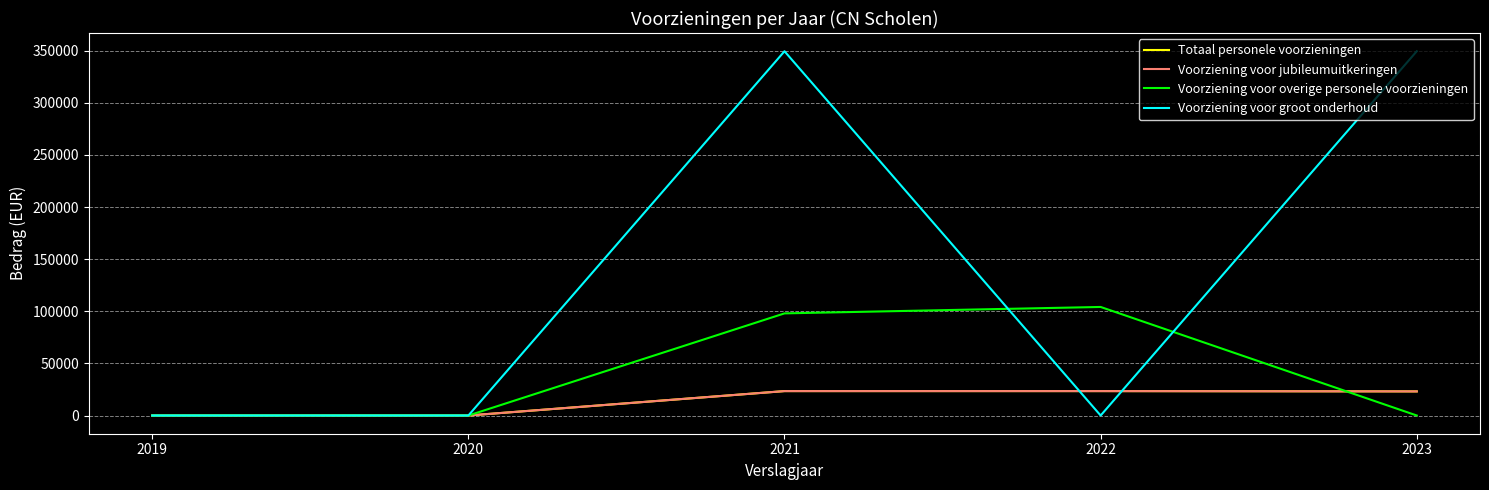

Which series changed the most between 2020 and 2021?

Voorziening voor groot onderhoud